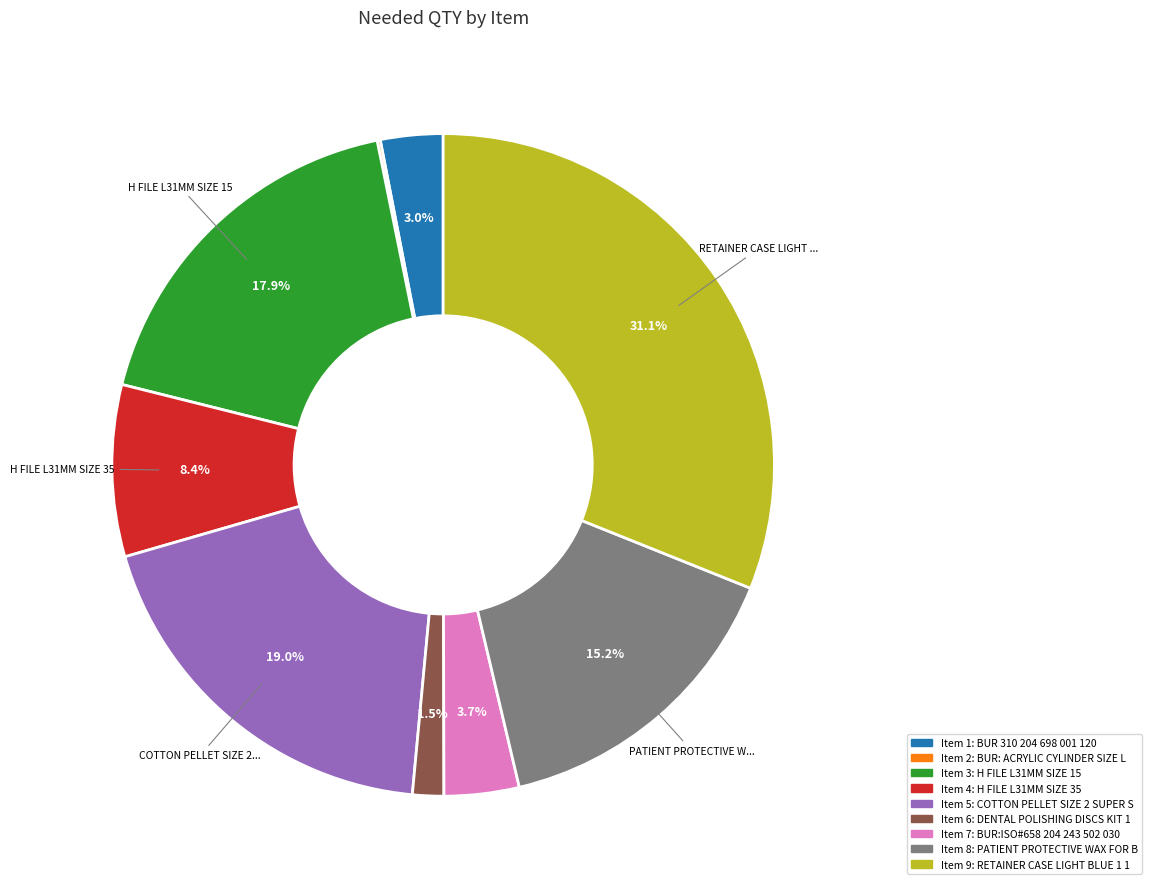

Is there a majority slice in this chart?

No